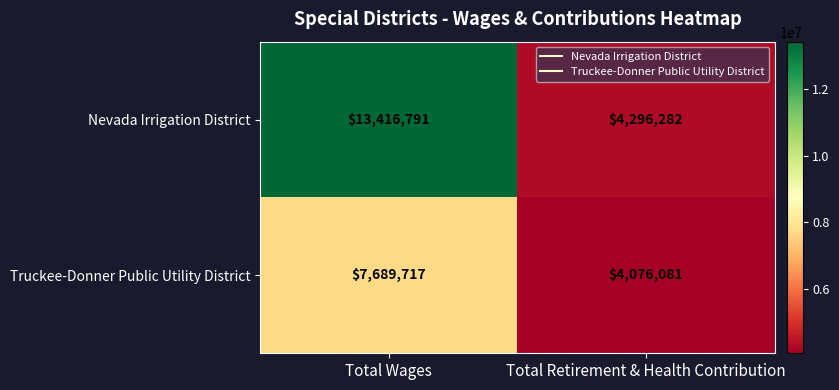

Reading left to right, what are all the values shown in this chart?

Nevada Irrigation District: 13416791	4296282
Truckee-Donner Public Utility District: 7689717	4076081